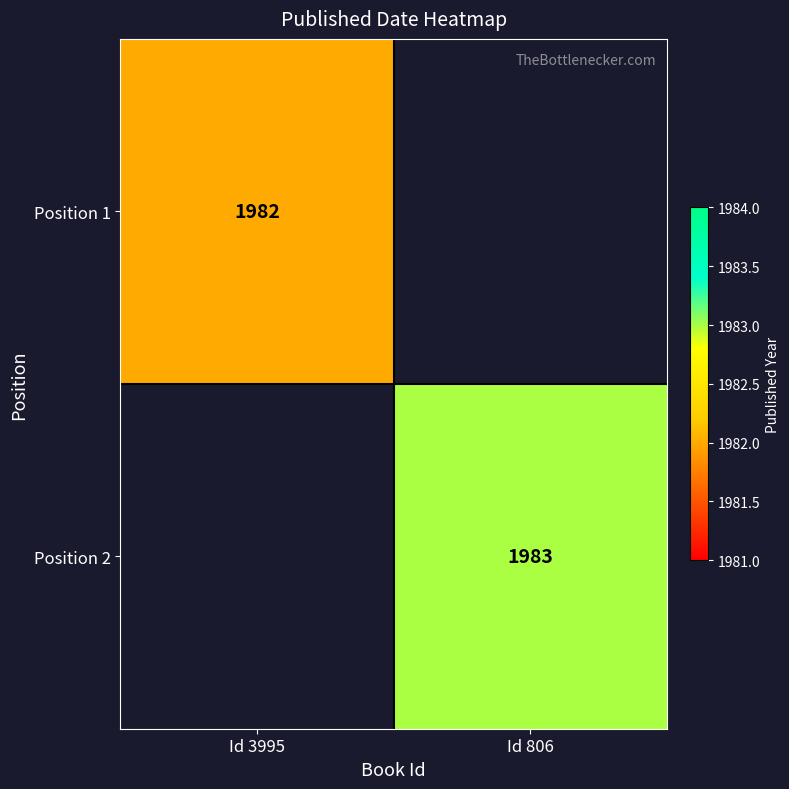

How many distinct data groups are displayed?

2